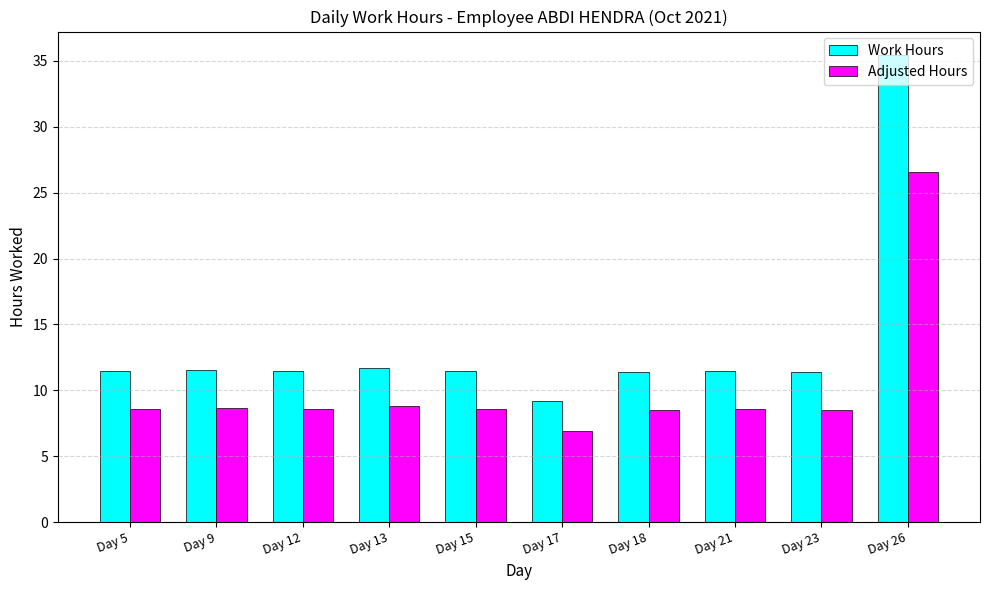

What is the approximate value of Adjusted Hours at Day 5?

8.6